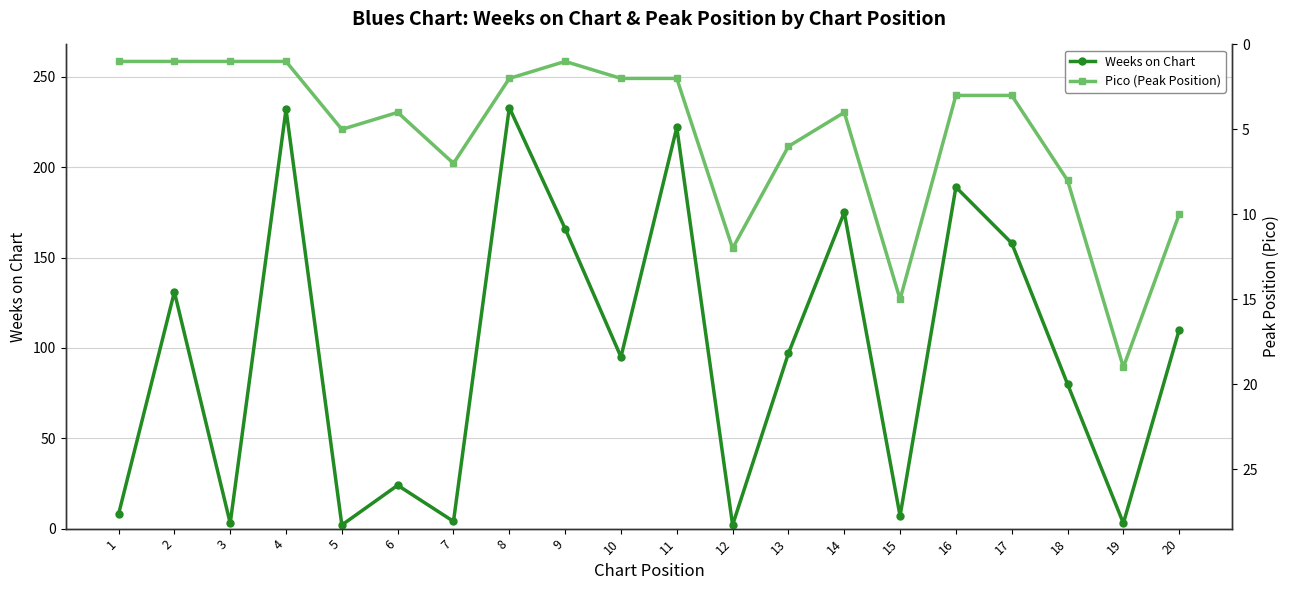

Between which two adjacent categories do Pico (Peak Position) and Weeks on Chart first intersect?

4 and 5